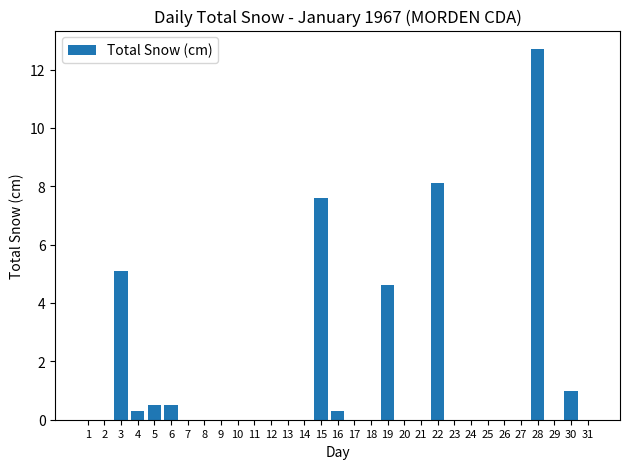

Between 18 and 16, which is larger?

16